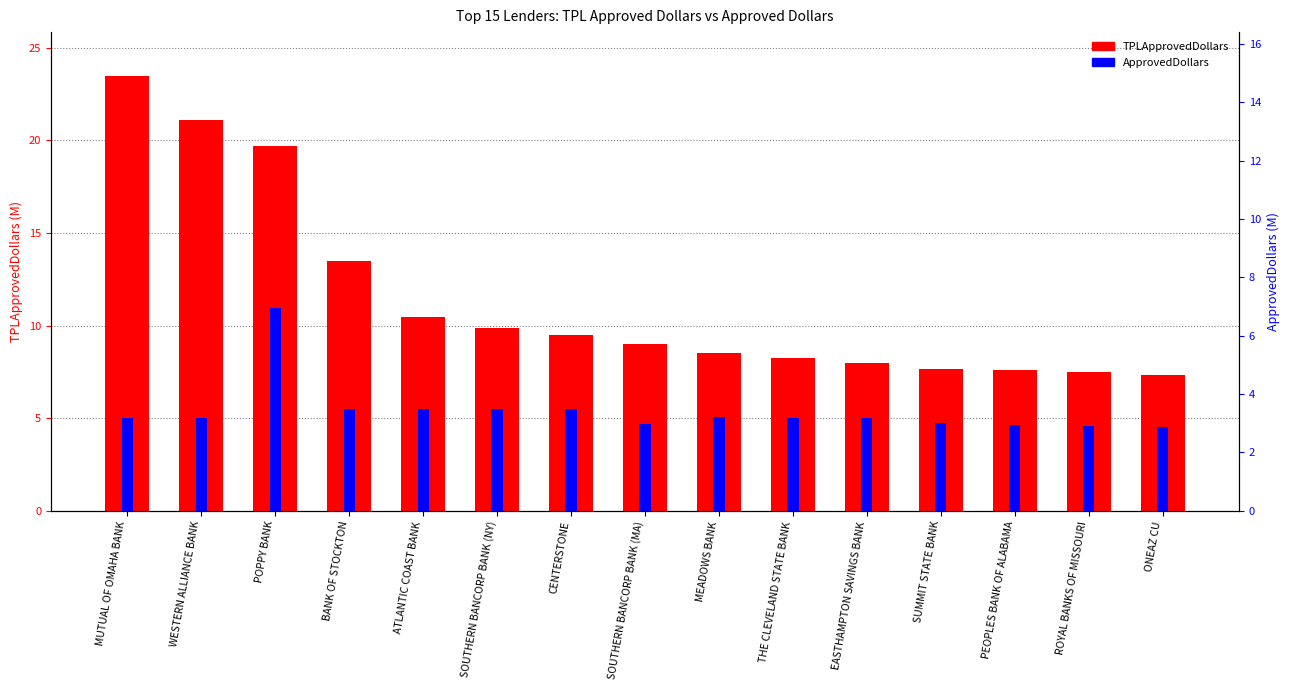

What is the minimum value shown in the chart?

4.5